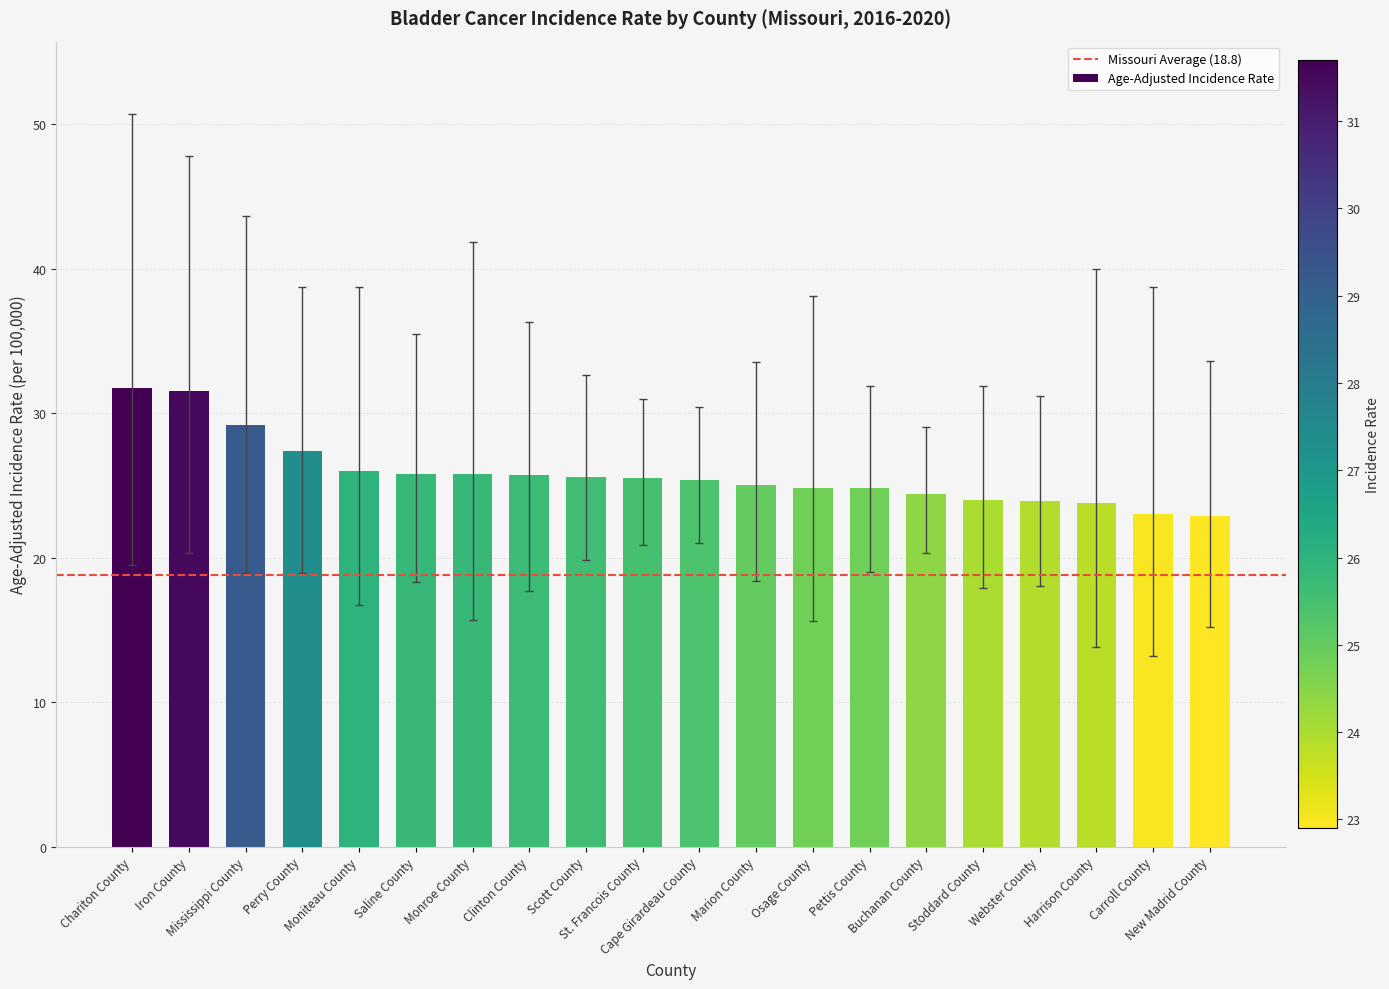

What is the average value?

25.8